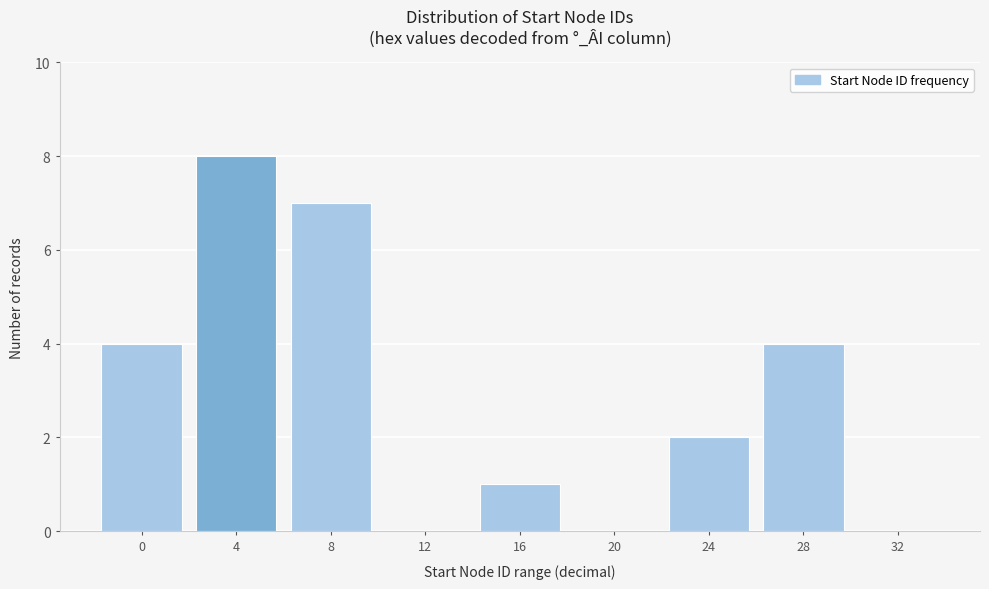

Reading left to right, transcribe all the data shown in this chart.

0=4	4=8	8=7	12=0	16=1	20=0	24=2	28=4	32=0